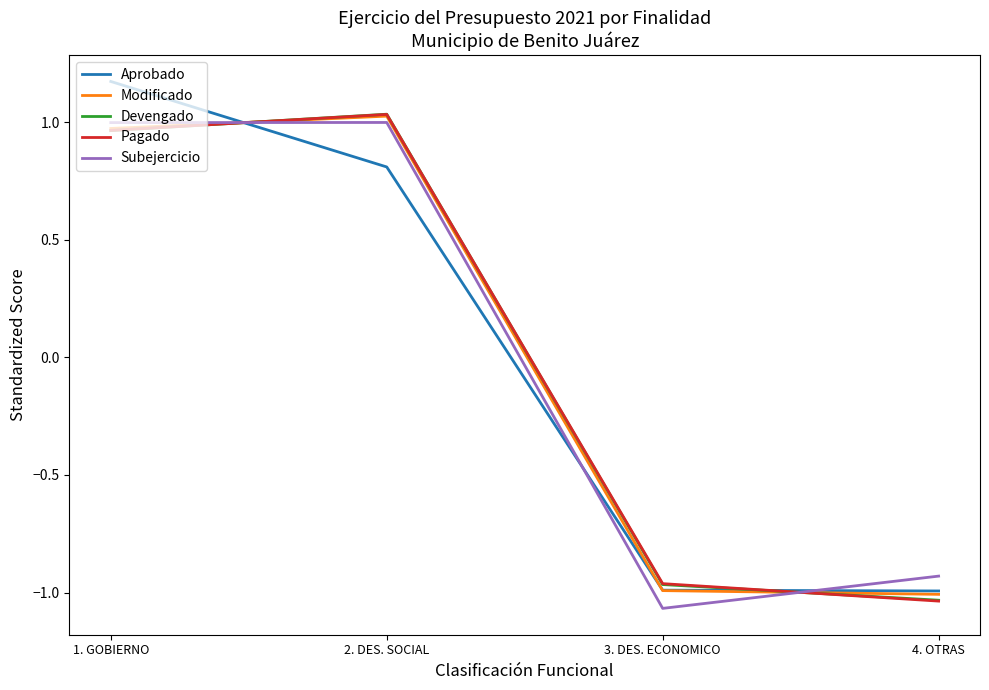

Is the value of Pagado at 2. DES. SOCIAL greater than the value of Modificado at 1. GOBIERNO?

Yes